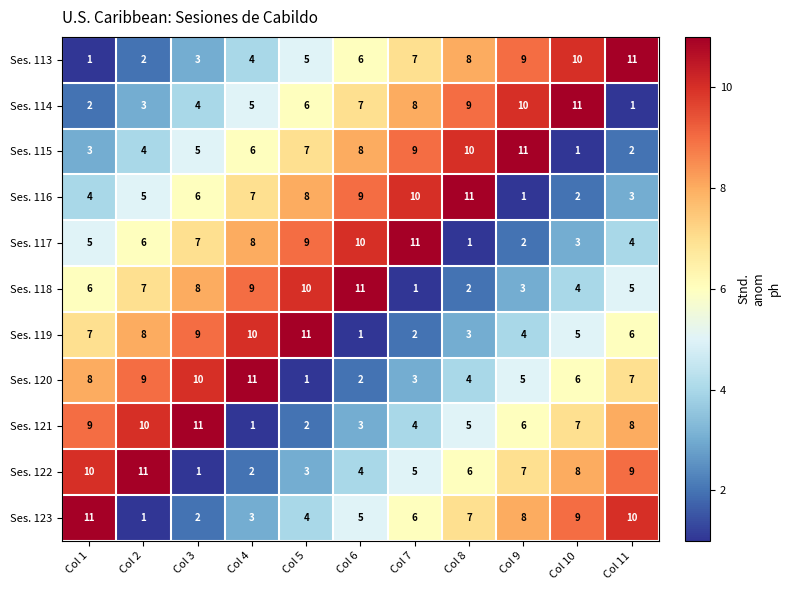

What is the spread (max minus min) of values at Col 7?

10